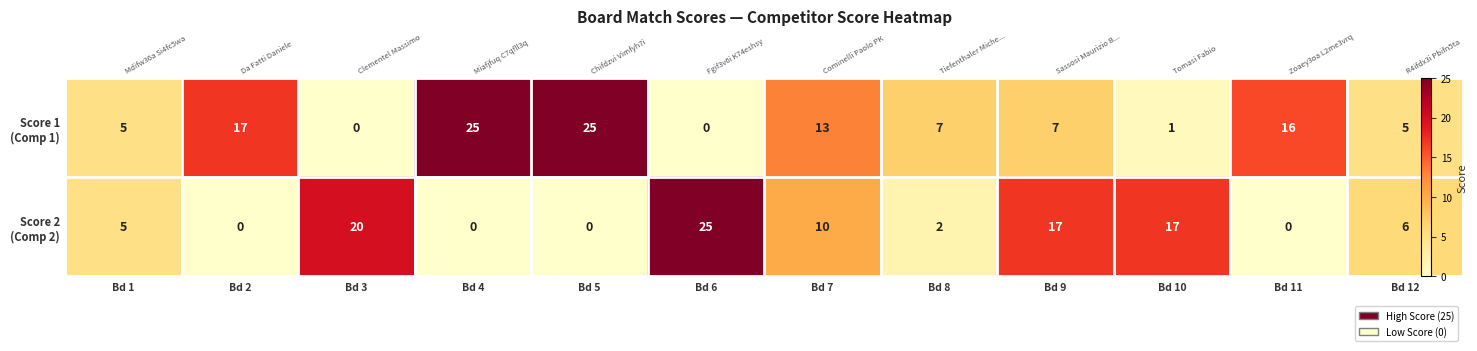

At which label does Score 1 (Comp 1) reach its minimum?

Bd 3